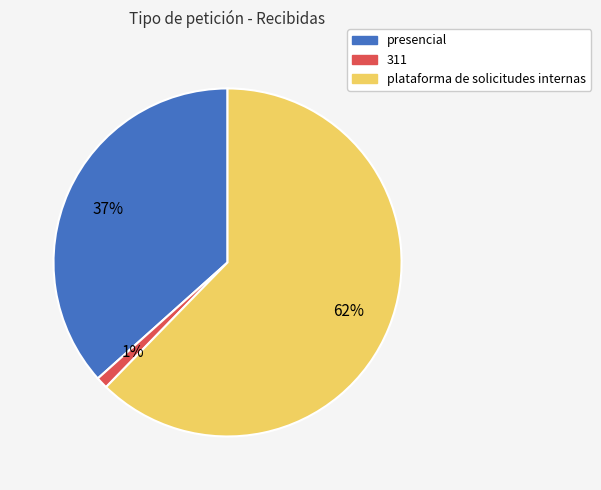

Is the sum of presencial and 311 greater than half?

No